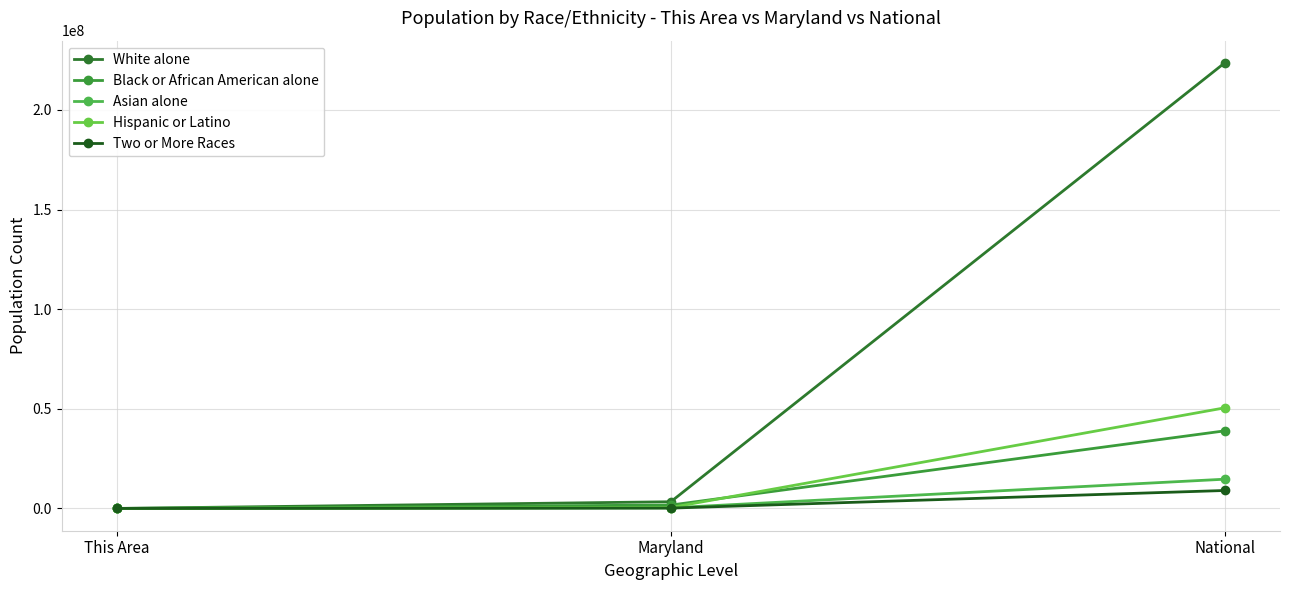

Does the chart have visible grid lines?

Yes